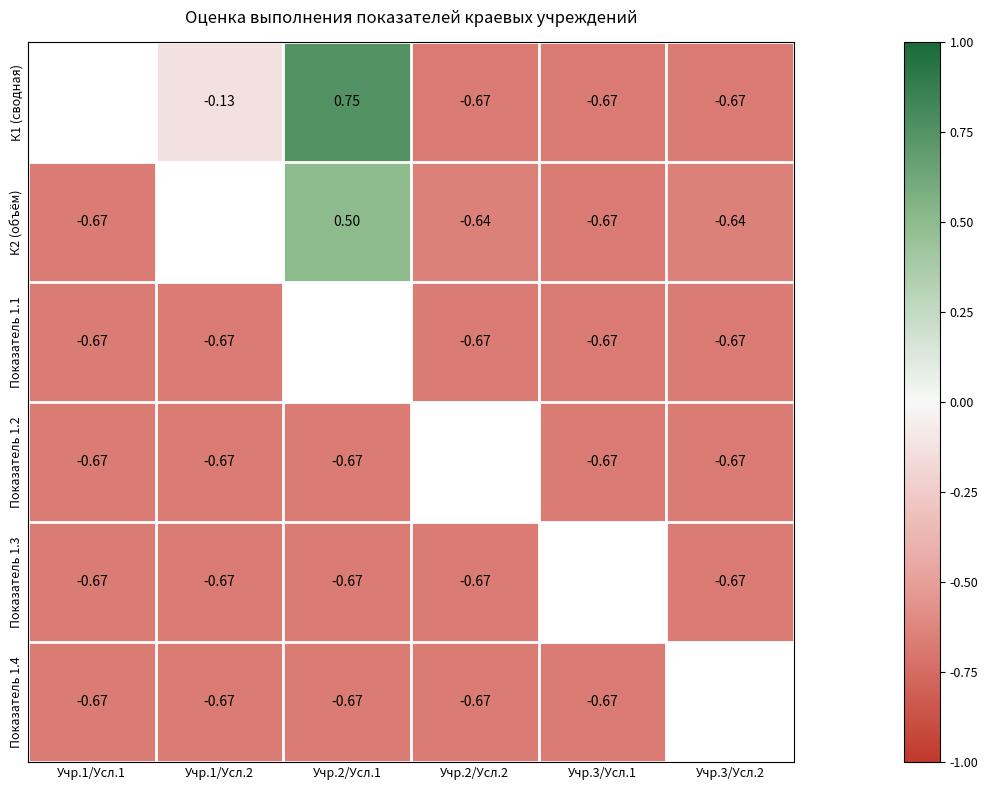

True or false: Показатель 1.3 has a value of -0.9 at Учр.3/Усл.2.

False